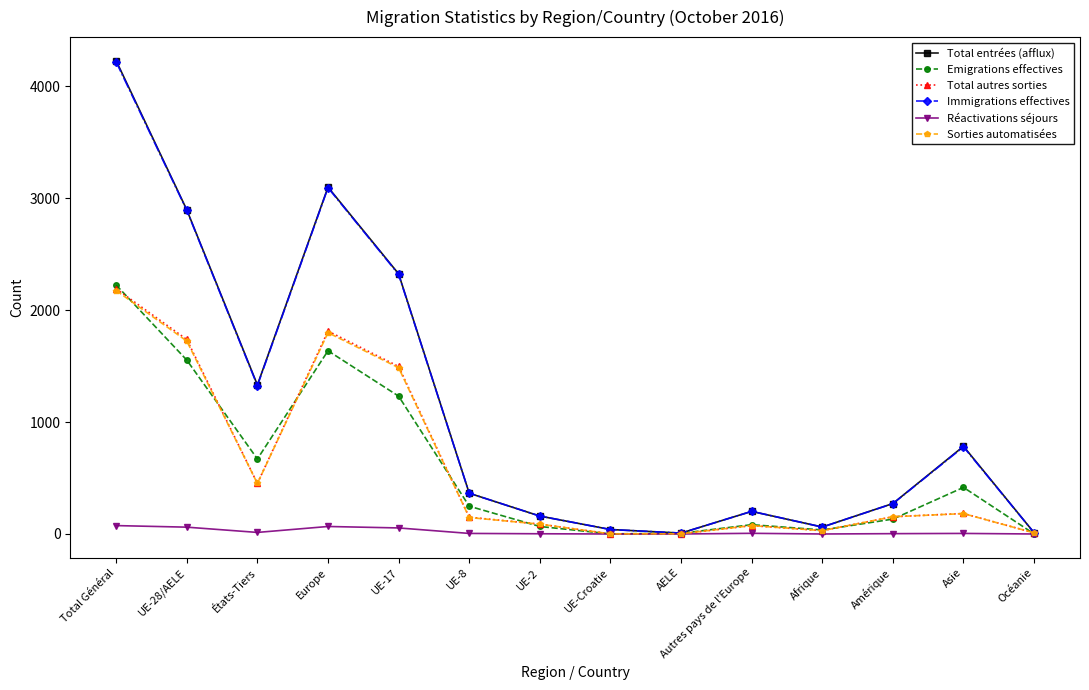

The value of Sorties automatisées at États-Tiers is 451. True or false?

True